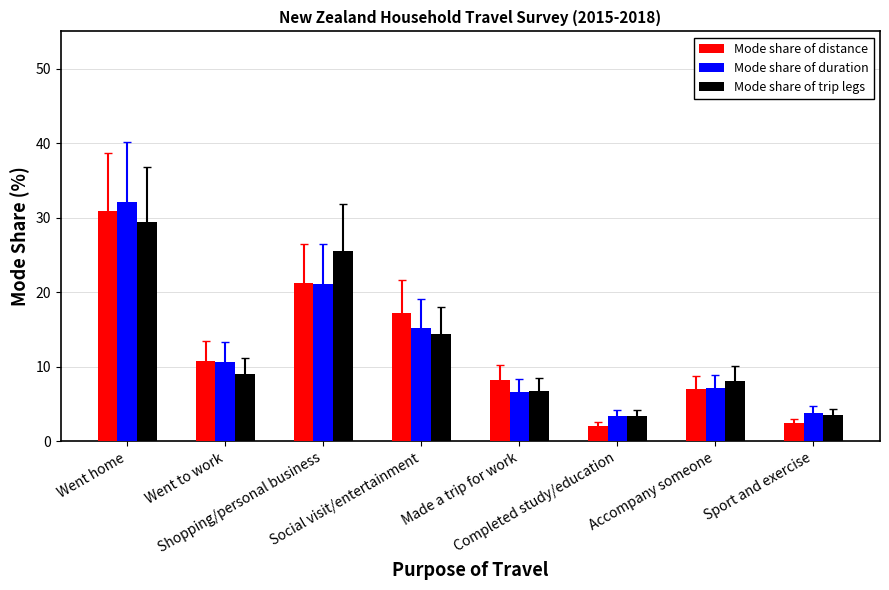

Are the bars horizontal?

No